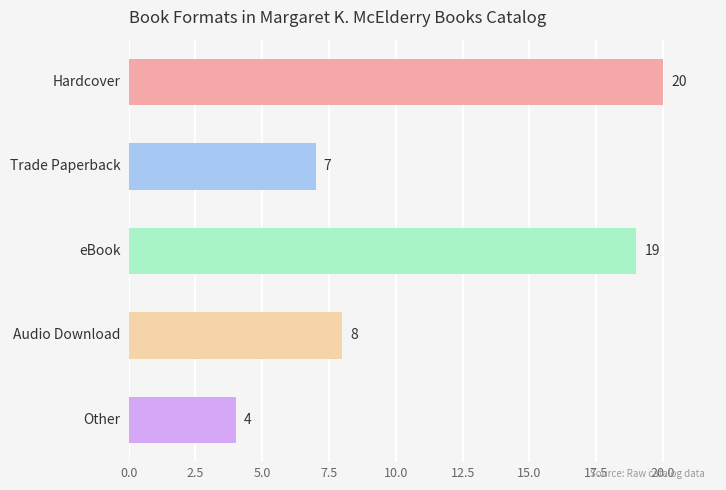

What is the maximum value shown in the chart?

20